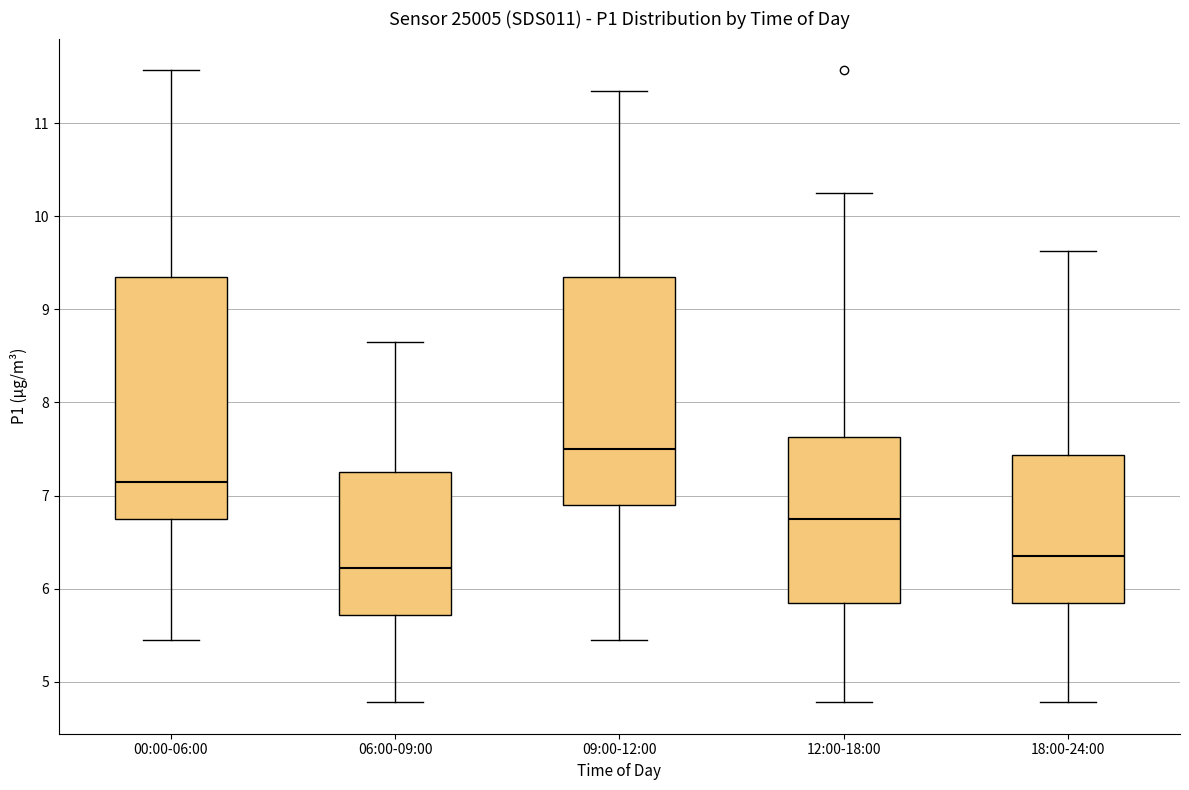

Reading left to right, read every box against the y-axis: the position of its median line, the range the box covers, and the ends of its whiskers. The values are not printed on the chart, so give them approximately, as read against the axis.

00:00-06:00: median 7.2, box 6.8 to 9.4, whiskers 5.5 to 11.6
06:00-09:00: median 6.2, box 5.7 to 7.3, whiskers 4.8 to 8.7
09:00-12:00: median 7.5, box 6.9 to 9.4, whiskers 5.5 to 11.4
12:00-18:00: median 6.8, box 5.9 to 7.6, whiskers 4.8 to 10.3
18:00-24:00: median 6.4, box 5.9 to 7.4, whiskers 4.8 to 9.6